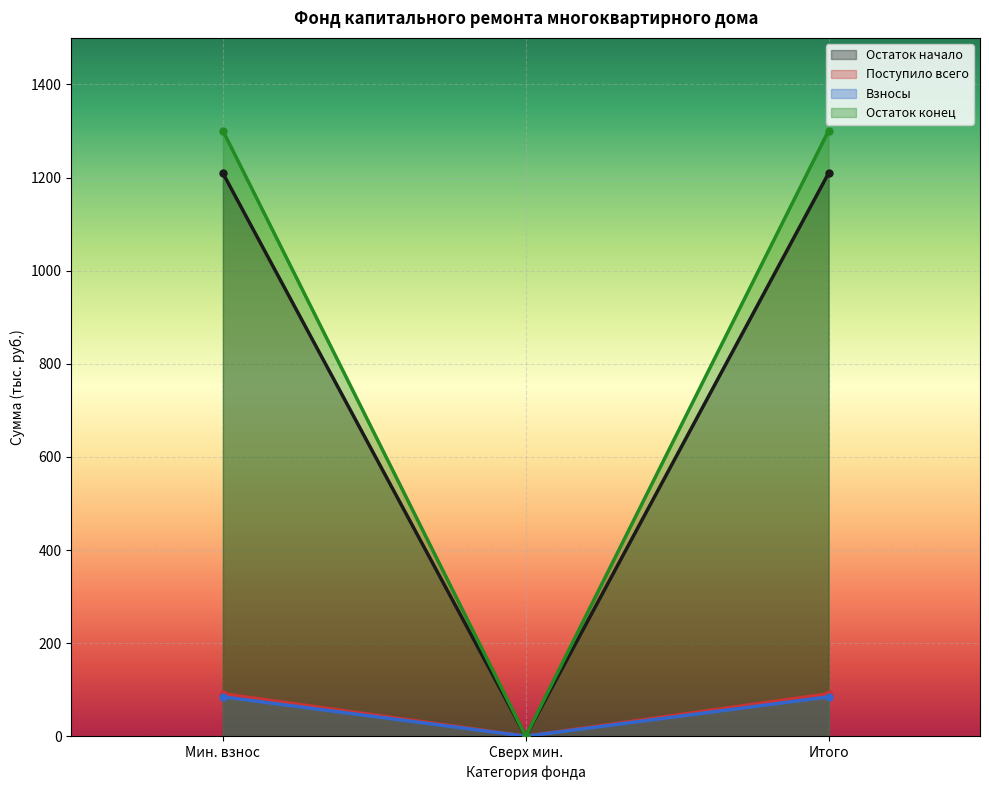

What is the average value of the Взносы series?

56.4